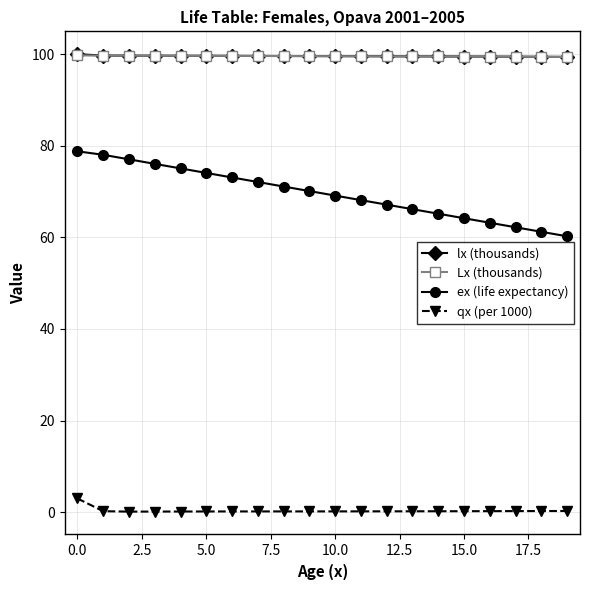

What is the average value of the lx (thousands) series?

99.6